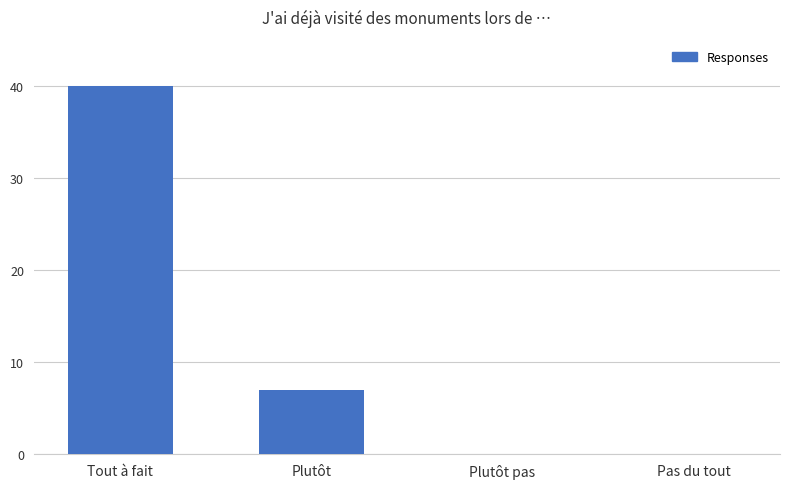

Which has a higher value, Tout à fait or Plutôt?

Tout à fait